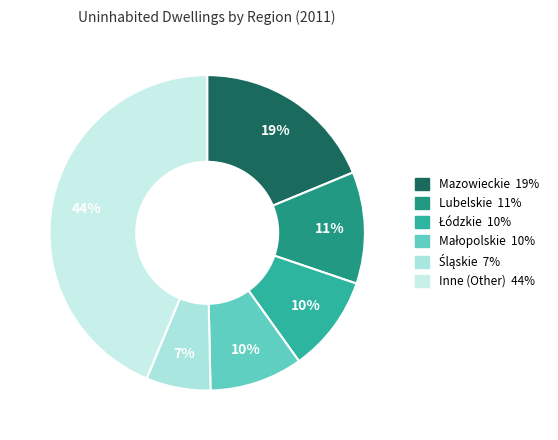

How many segments does this pie chart have?

6